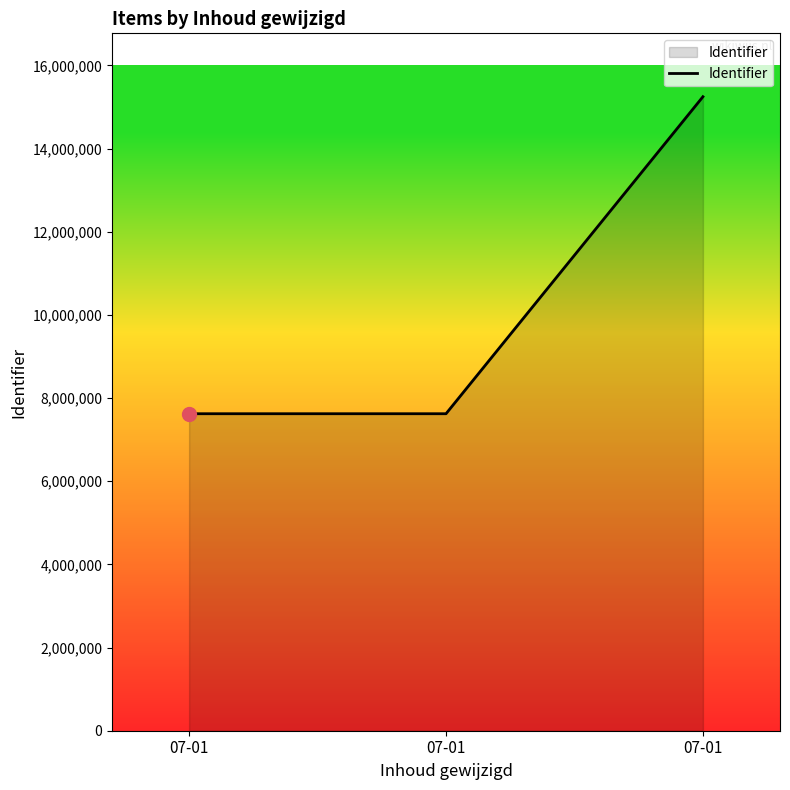

Which category has the highest value across all series?

07-01